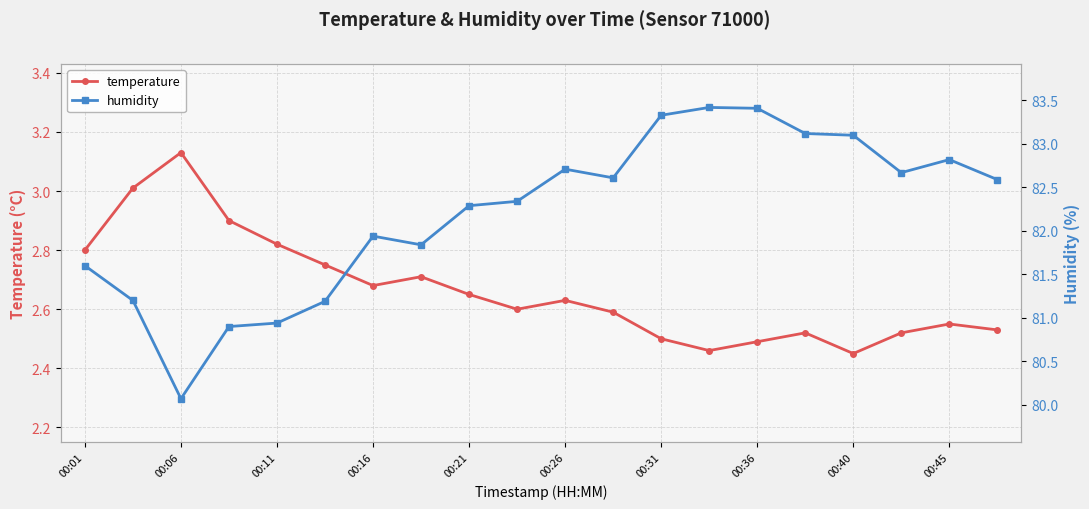

At which category does temperature reach its first local valley?

00:16